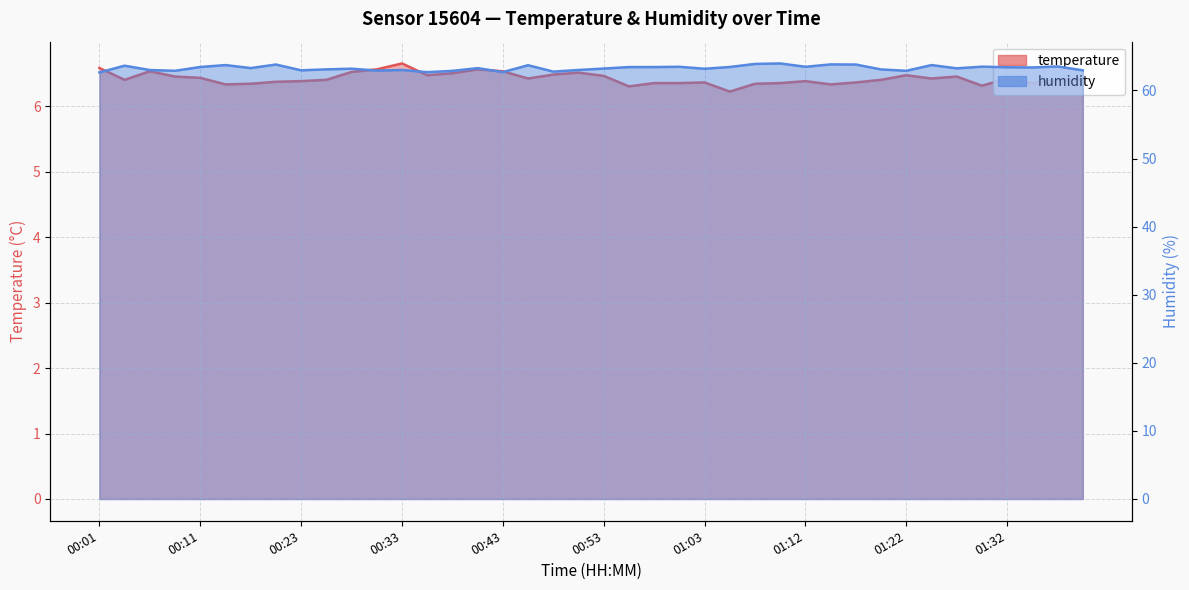

What position from the right is 01:32?

4